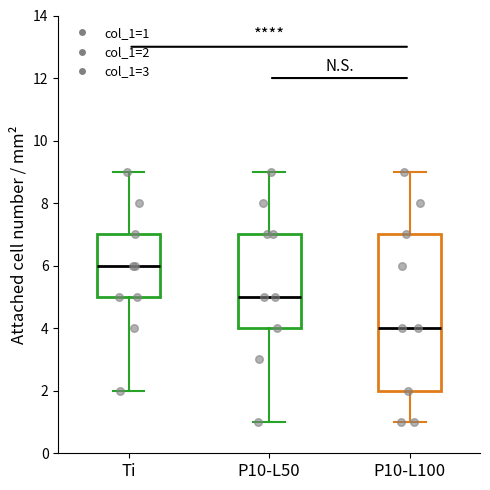

Where does the lower whisker of the box for P10-L50 end on the y-axis? The values are not printed on the chart, so give them approximately, as read against the axis.

1